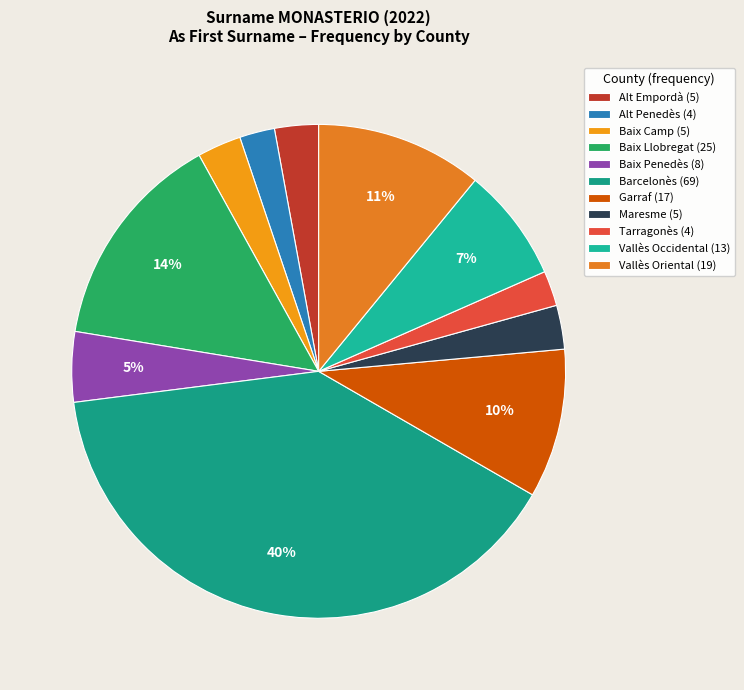

What is the total percentage of Garraf and Baix Penedès?

14.4%